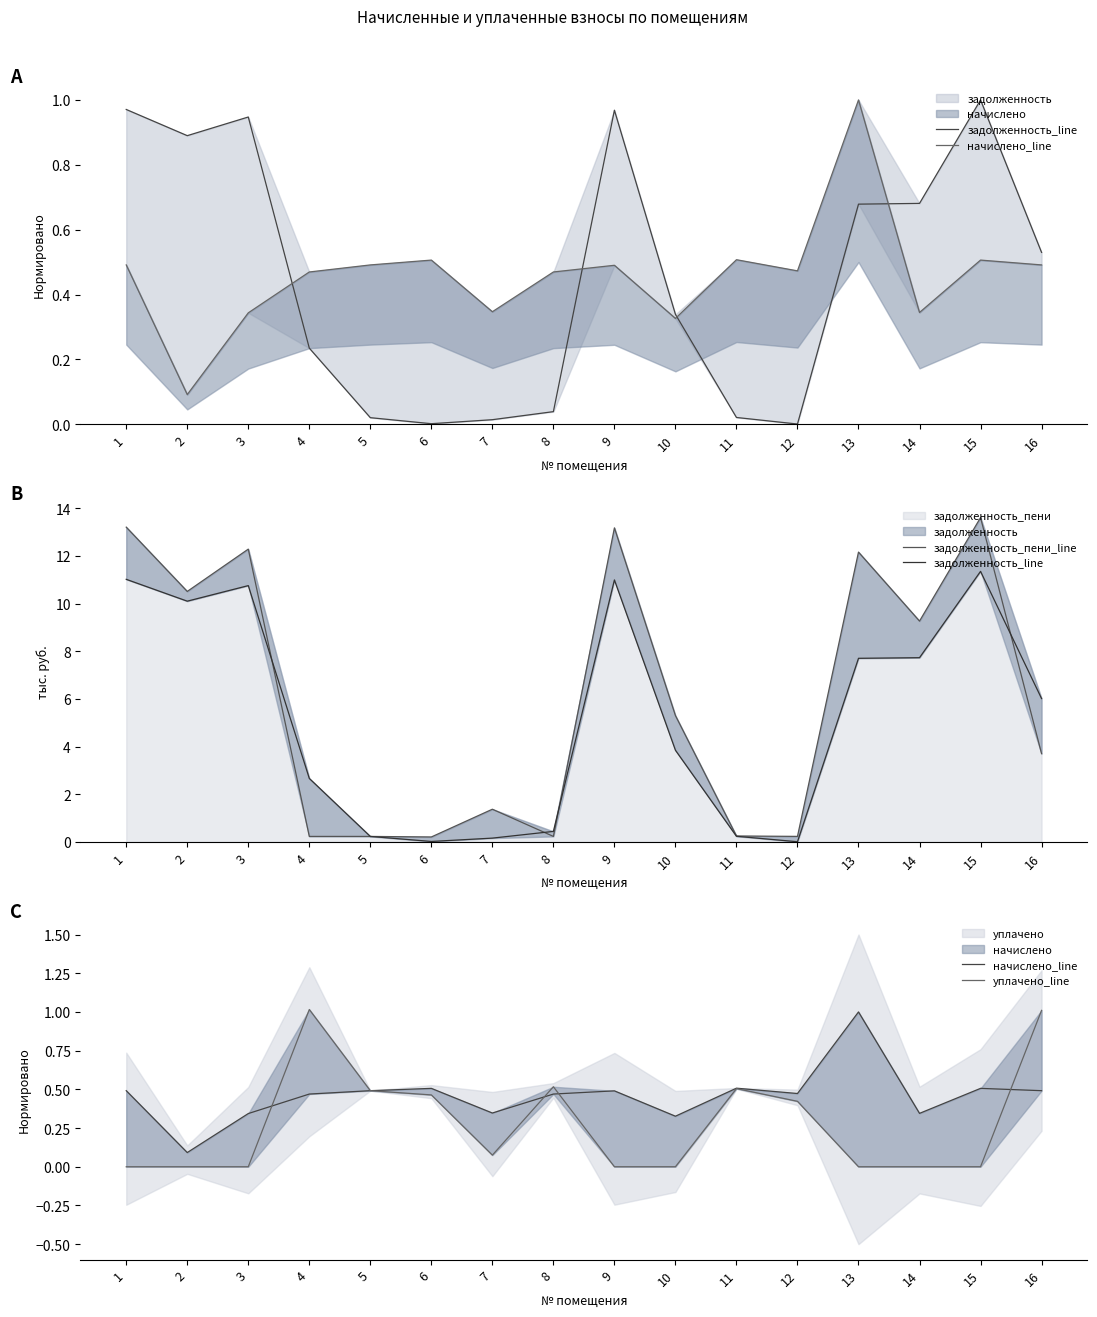

Reading left to right, extract all data points from this chart.

задолженность_line: 11.0	10.1	10.8	2.7	0.2	0.0	0.2	0.4	11.0	3.8	0.2	0.0	7.7	7.7	11.4	6.0
начислено_line: 0.5	0.1	0.3	0.5	0.5	0.5	0.3	0.5	0.5	0.3	0.5	0.5	1.0	0.3	0.5	0.5
задолженность_пени_line: 13.2	10.5	12.3	0.2	0.2	0.2	1.4	0.2	13.2	5.3	0.3	0.2	12.2	9.3	13.6	3.7
уплачено_line: 0.0	0.0	0.0	1.0	0.5	0.5	0.1	0.5	0.0	0.0	0.5	0.4	0.0	0.0	0.0	1.0